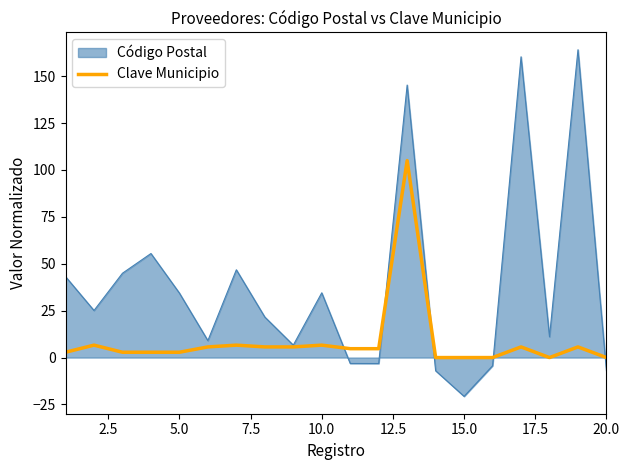

Which series has the largest range (max minus min)?

Código Postal